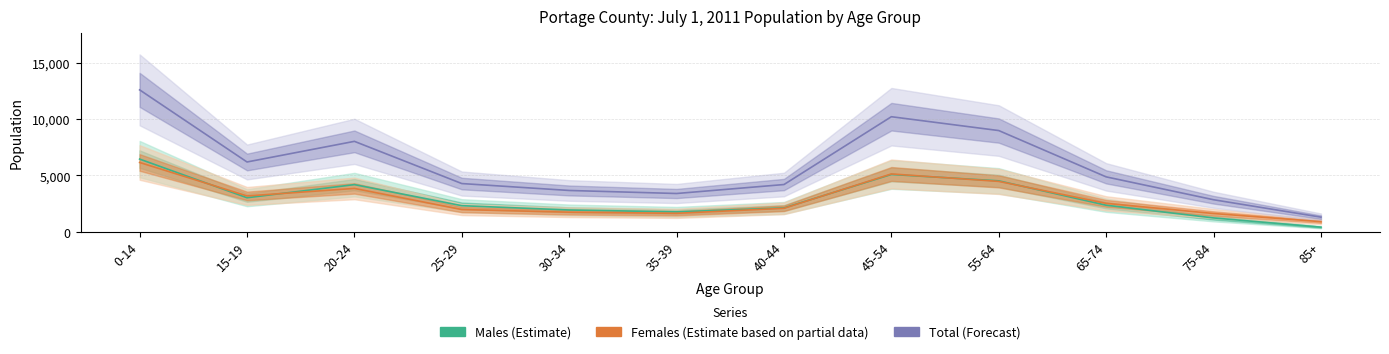

List the labels in order of Total value, largest first.

0-14, 45-54, 55-64, 20-24, 15-19, 65-74, 25-29, 40-44, 30-34, 35-39, 75-84, 85+